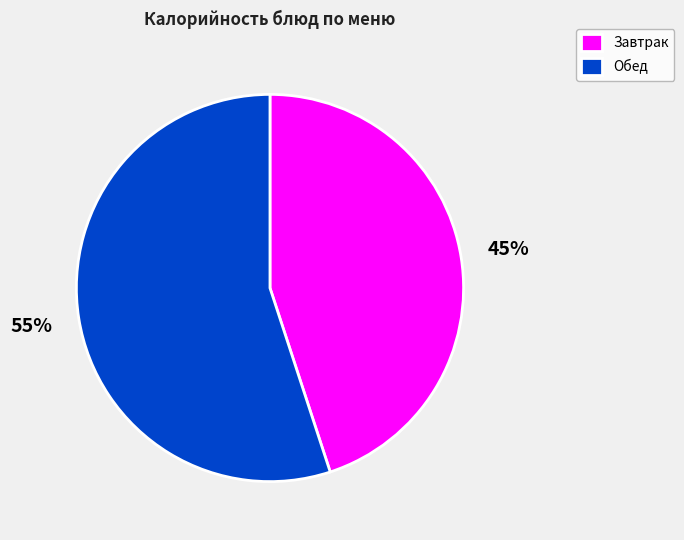

Which category has the biggest portion of the pie?

Обед